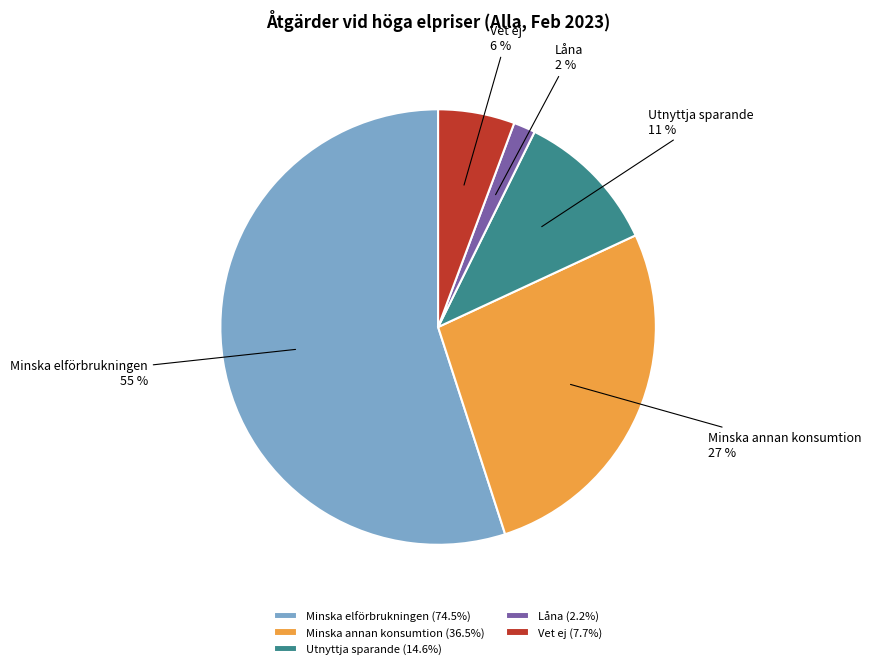

Between Minska annan konsumtion and Vet ej, which is larger?

Minska annan konsumtion